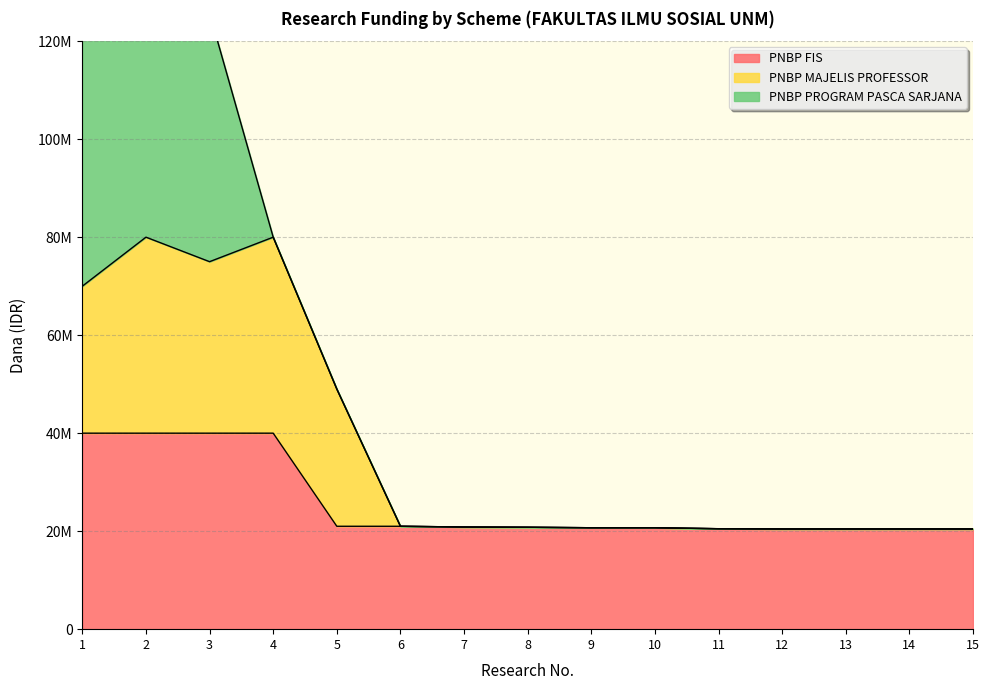

What is the total value across all series at 2?

120000000